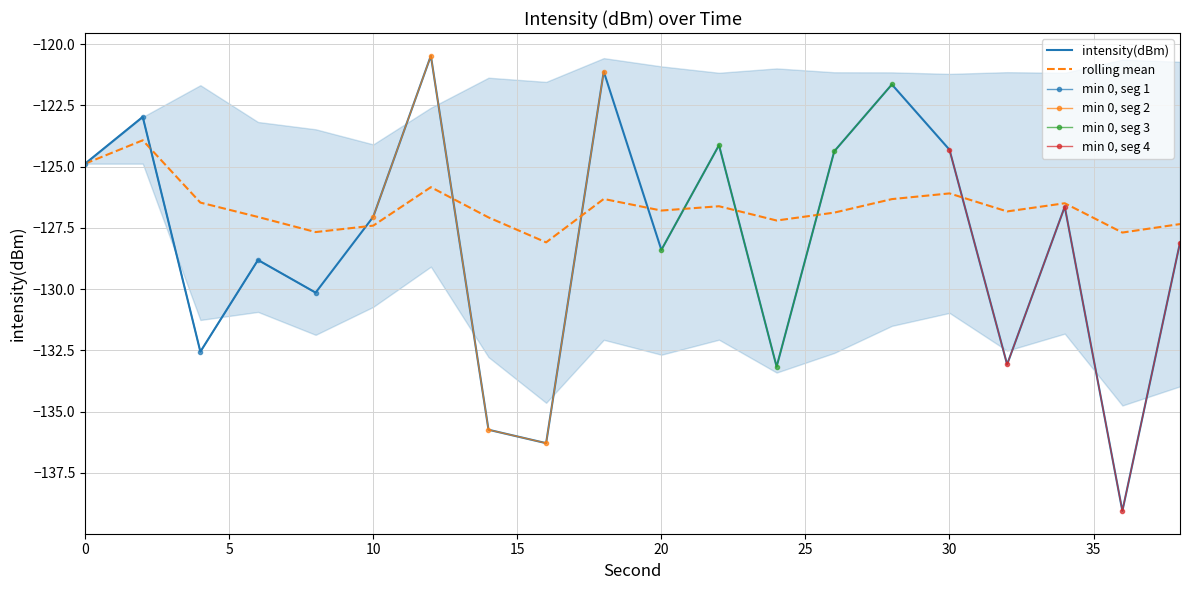

What is the difference between the values at 12 and 18?

0.6